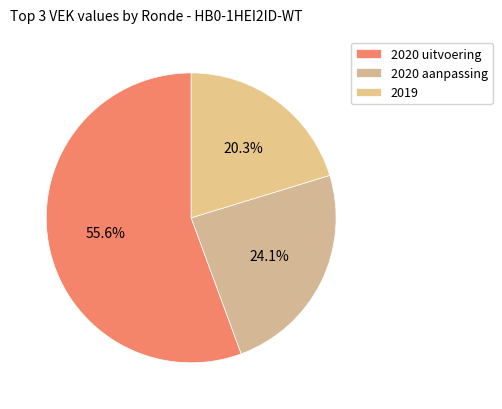

To the nearest percent, what is the combined percentage of 2020 aanpassing and 2019?

44%